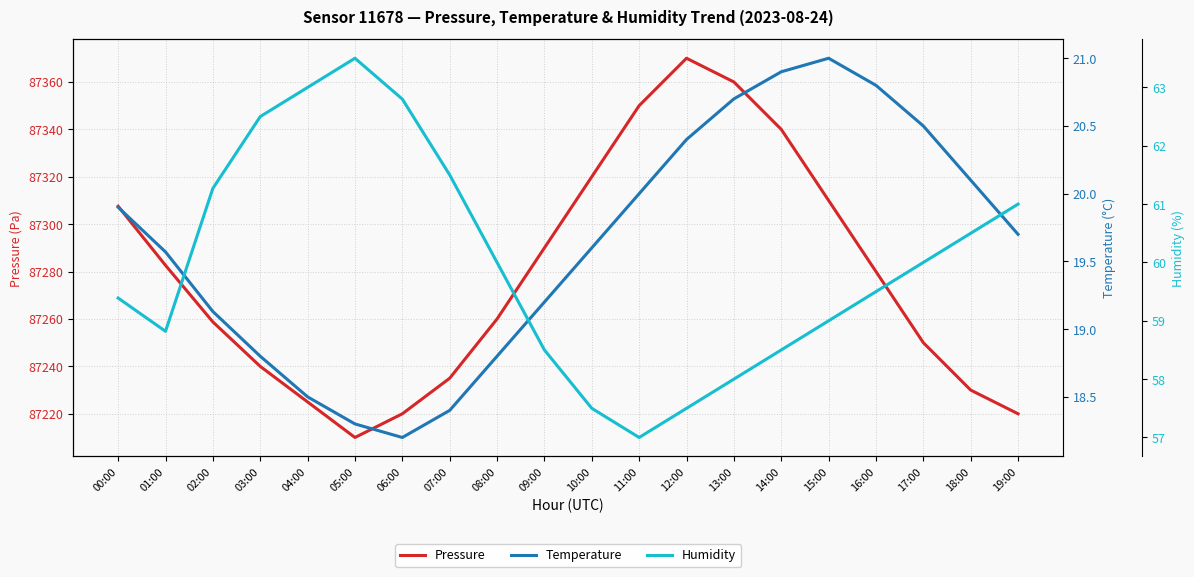

What is the label of the 2nd point from the right?

18:00